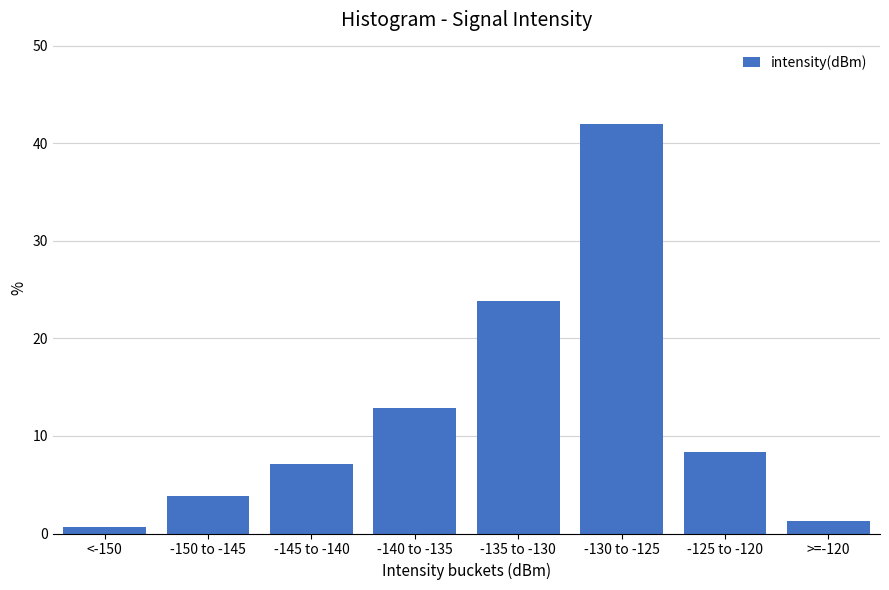

Reading left to right, what are all the values shown in this chart?

<-150=0.6	-150 to -145=3.9	-145 to -140=7.1	-140 to -135=12.9	-135 to -130=23.9	-130 to -125=41.9	-125 to -120=8.4	>=-120=1.3